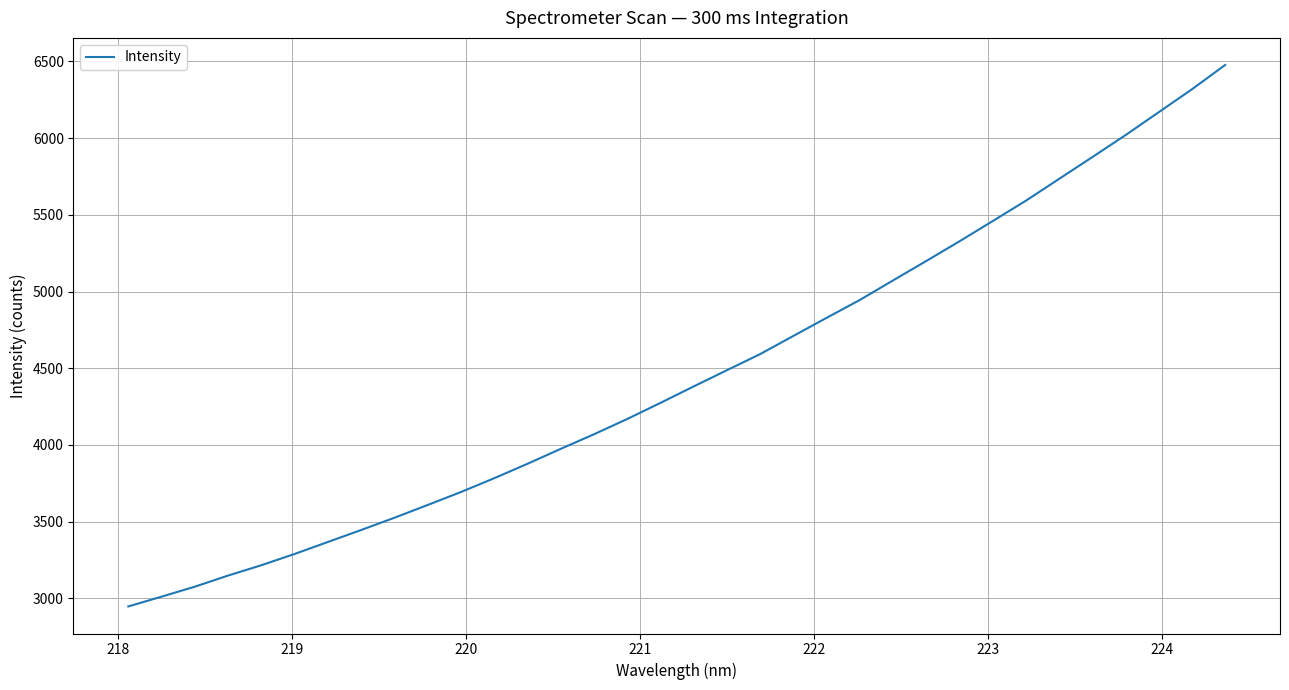

True or false: there are more than 1 points higher than both neighbors.

False